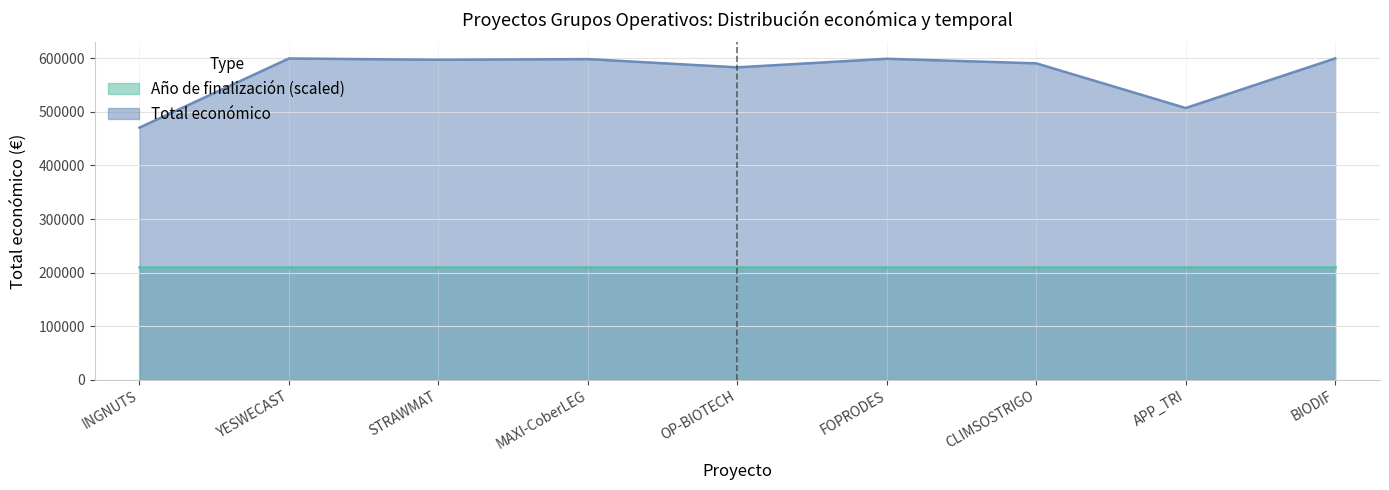

What is the label of the 7th point from the left?

CLIMSOSTRIGO